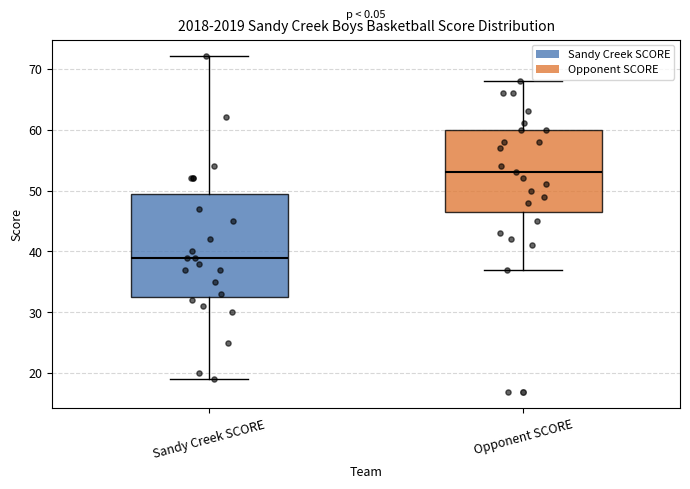

Reading left to right, transcribe this box plot: for each box, give where its median line is, the range the box spans, and where its two whiskers end, as read against the y-axis. The values are not printed on the chart, so give them approximately, as read against the axis.

Sandy Creek SCORE: median 39, box 33 to 50, whiskers 19 to 72
Opponent SCORE: median 53, box 47 to 60, whiskers 37 to 68